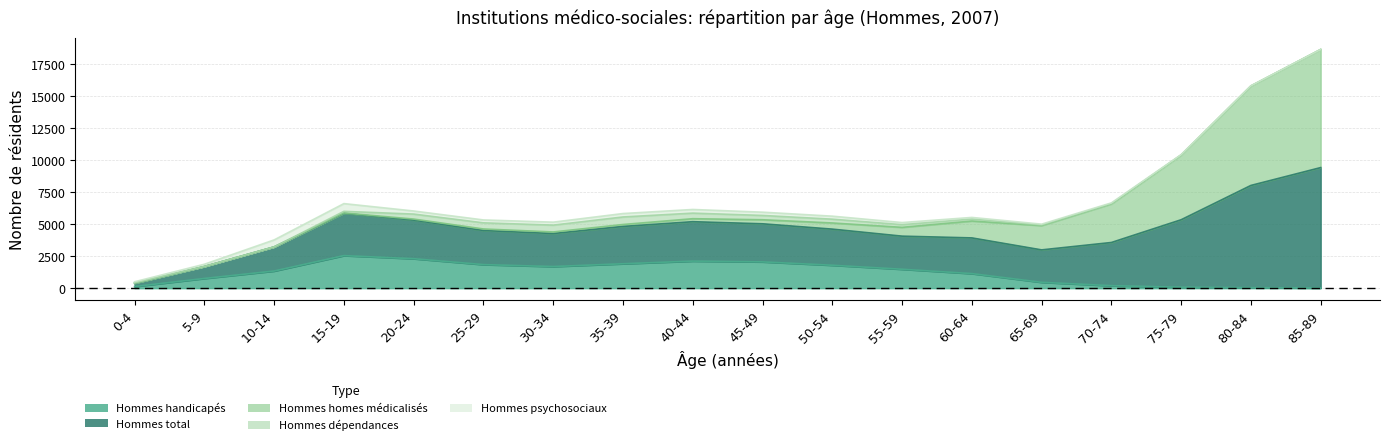

Between 5-9 and 60-64, which series saw the biggest shift?

Hommes total